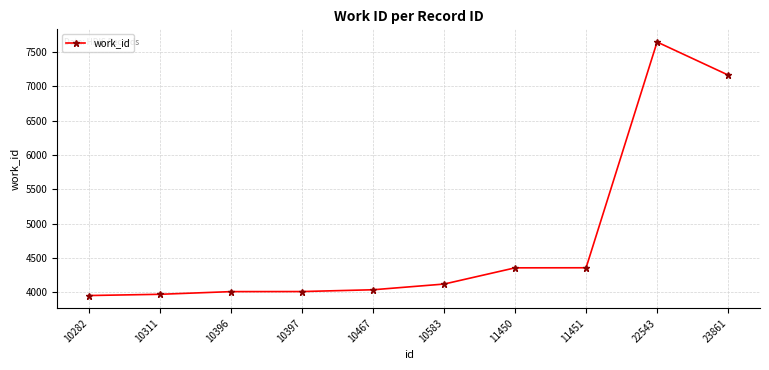

What is the approximate value at 10396?

4011